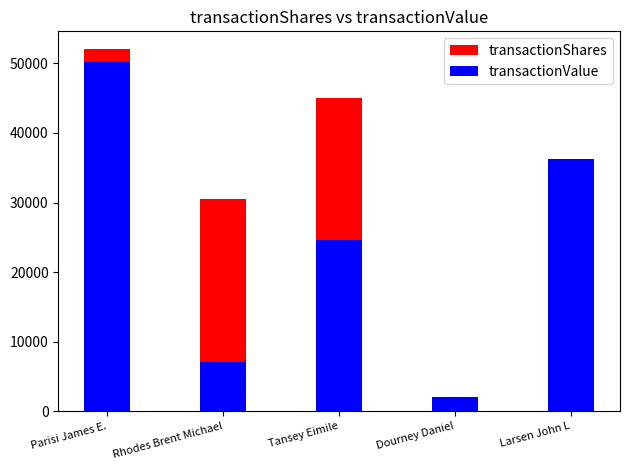

Reading left to right, extract all data points from this chart.

transactionShares: 52000	30476	45000	1000	10000
transactionValue: 50180	7162	24615	2070	36300